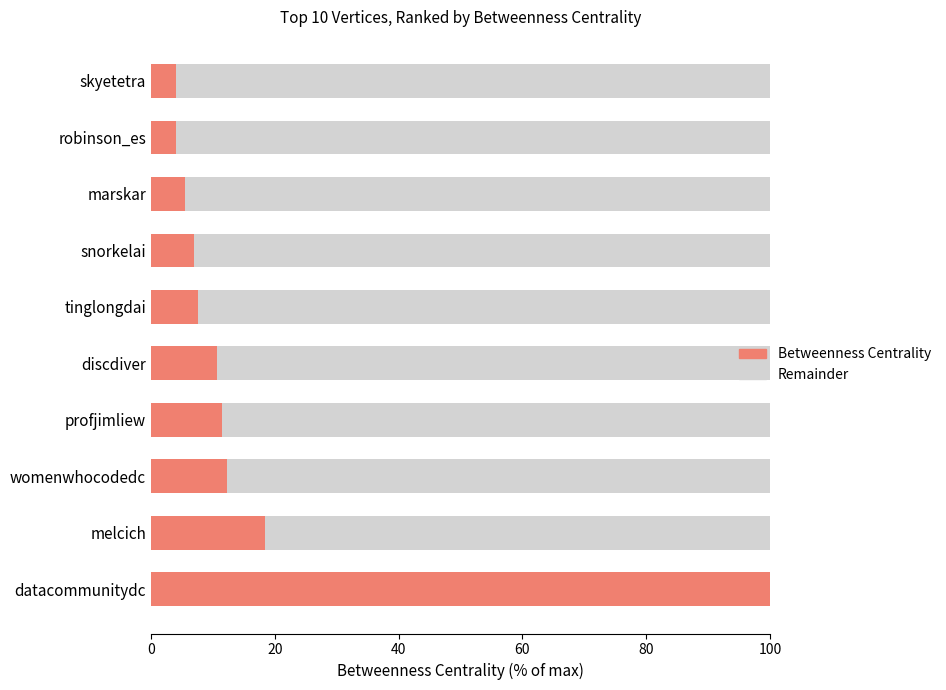

The value of Betweenness Centrality at womenwhocodedc is 12.3. True or false?

True